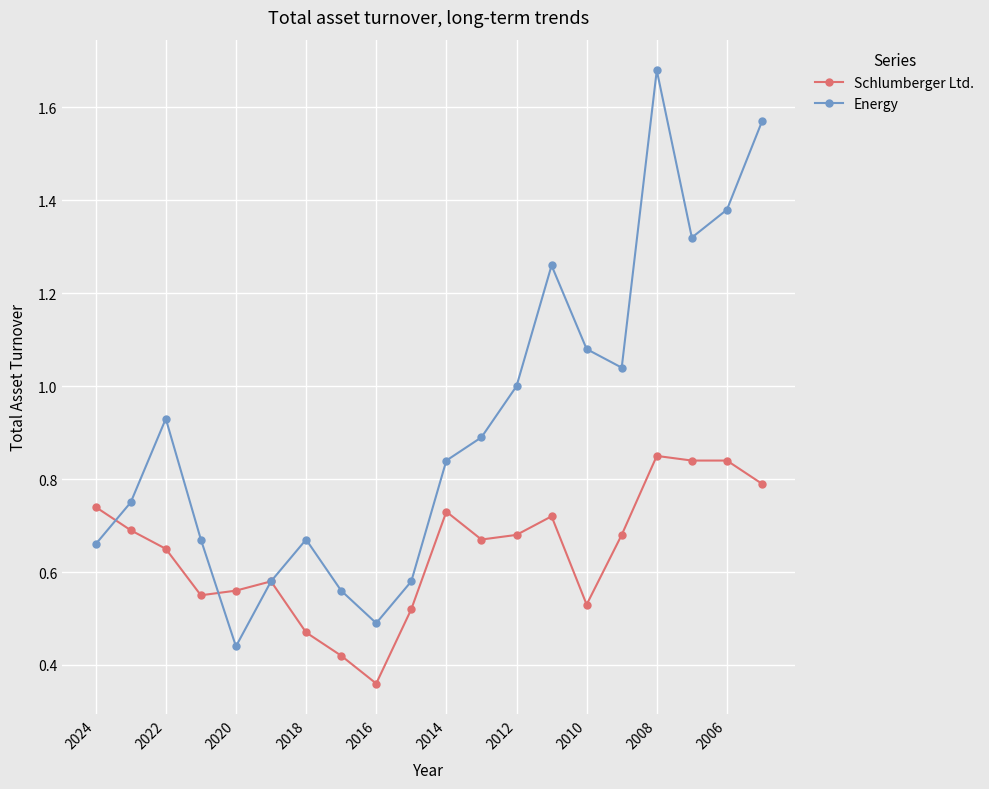

In Energy, how many points are lower than both neighbors (excluding endpoints)?

4